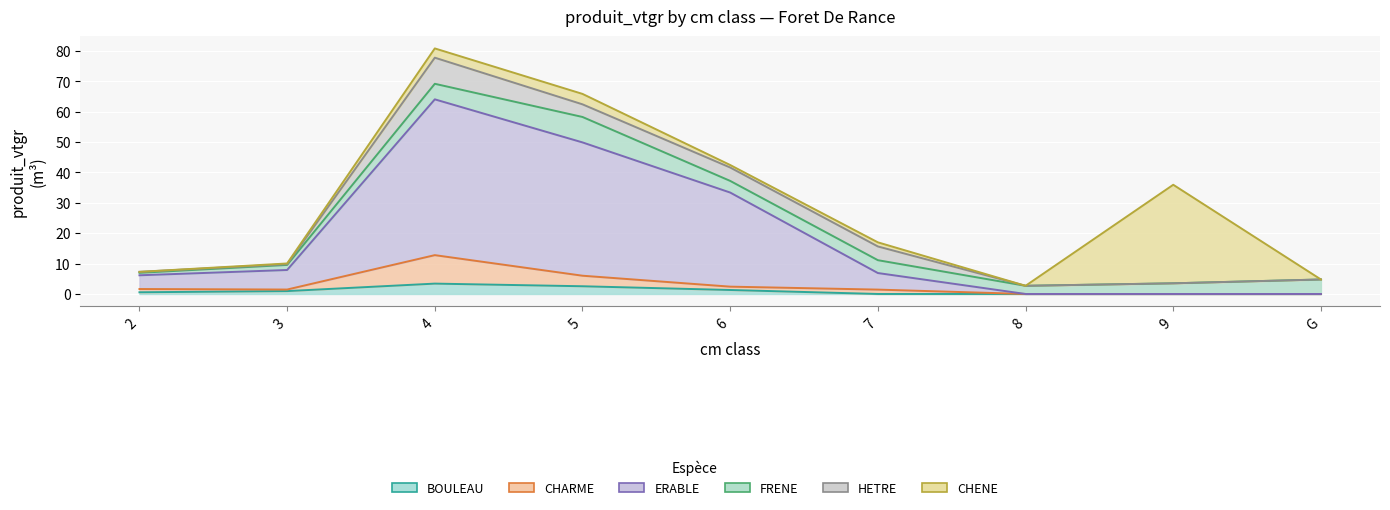

What is the approximate value of BOULEAU at 3?

0.9